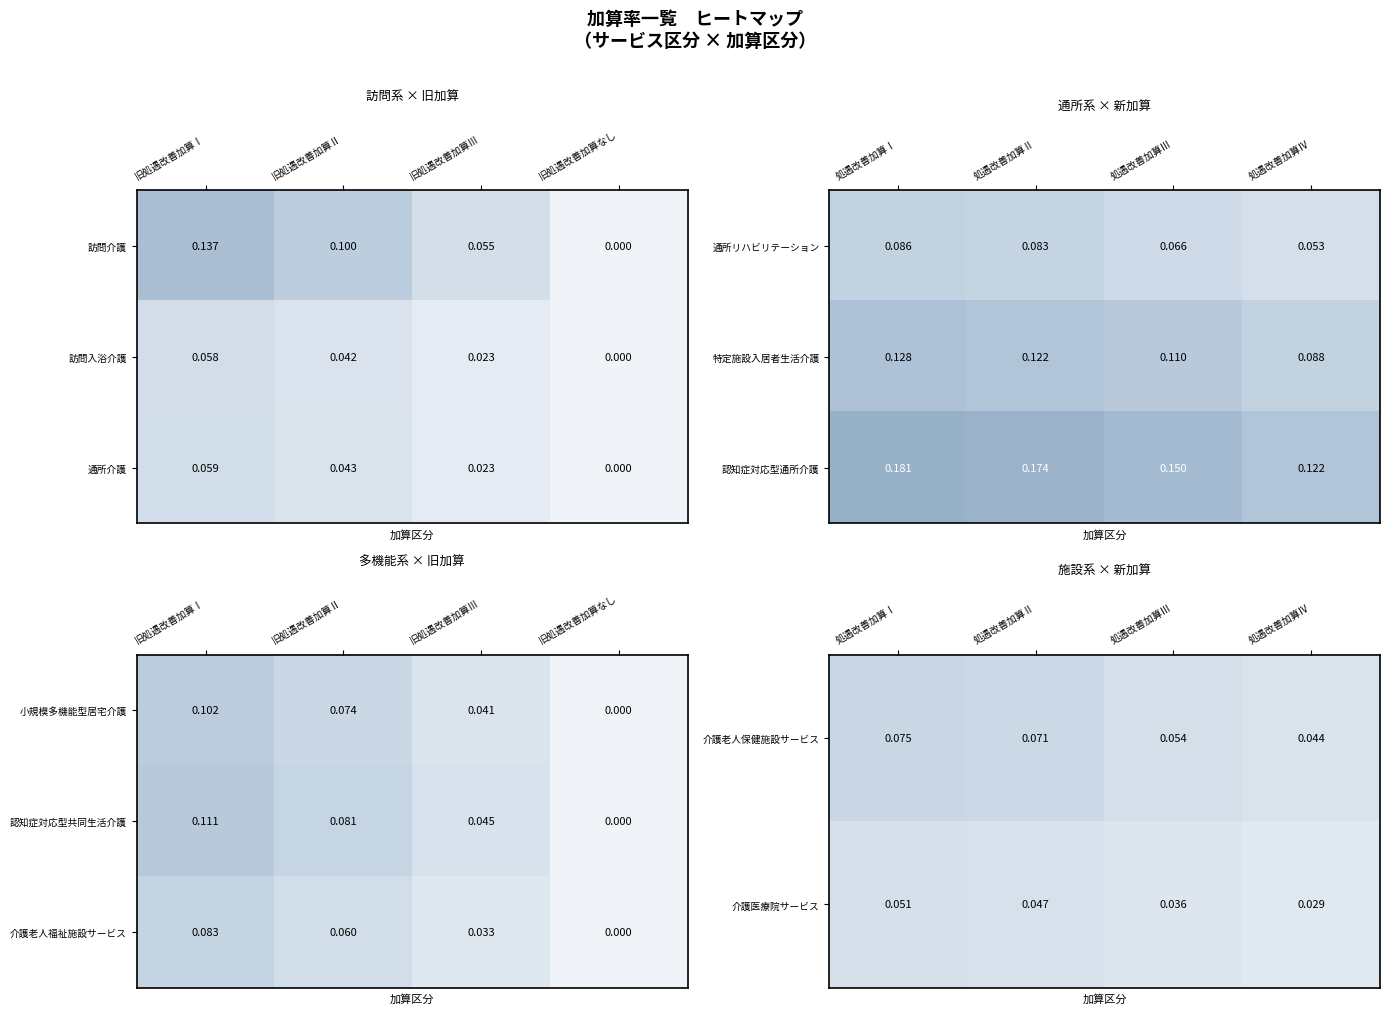

Rank the categories by 認知症対応型共同生活介護 value from highest to lowest.

旧処遇改善加算Ⅰ, 旧処遇改善加算Ⅱ, 旧処遇改善加算Ⅲ, 旧処遇改善加算なし